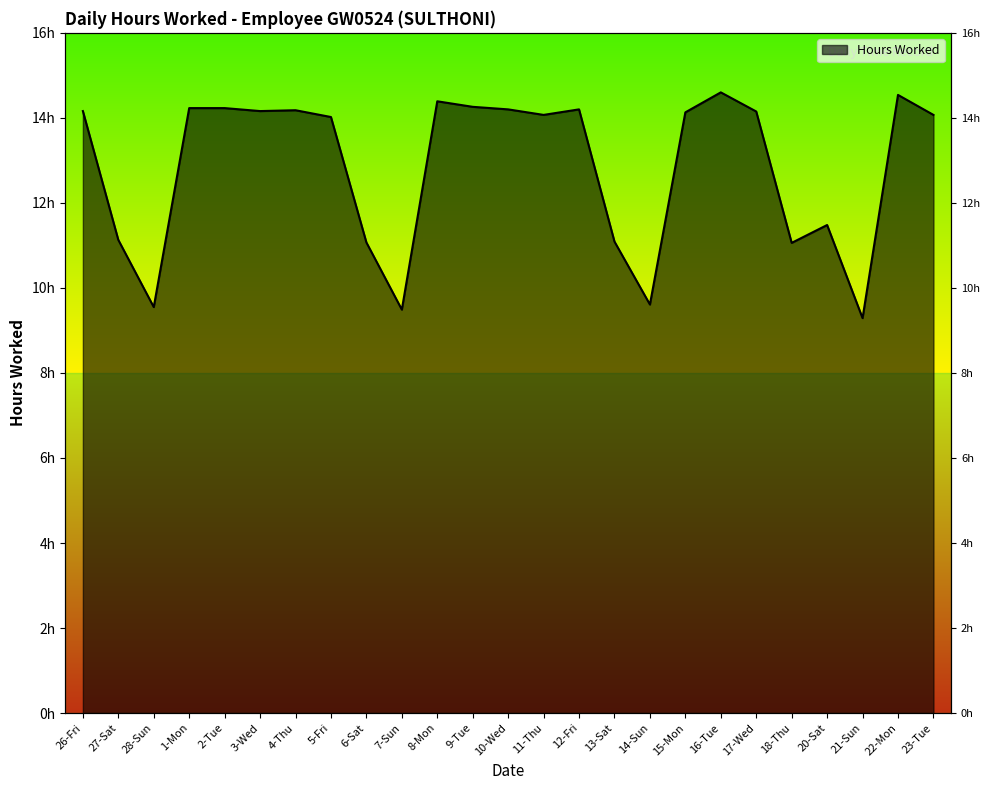

Approximately how many times larger is the value at 3-Wed compared to 17-Wed?

1.0